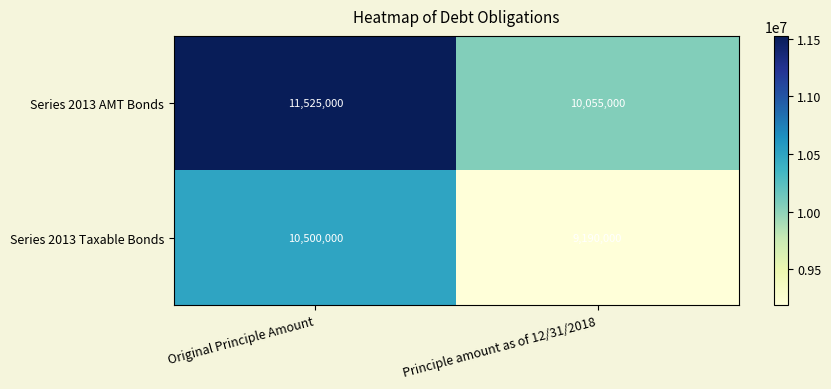

Read the Series 2013 AMT Bonds value at Principle amount as of 12/31/2018.

10055000